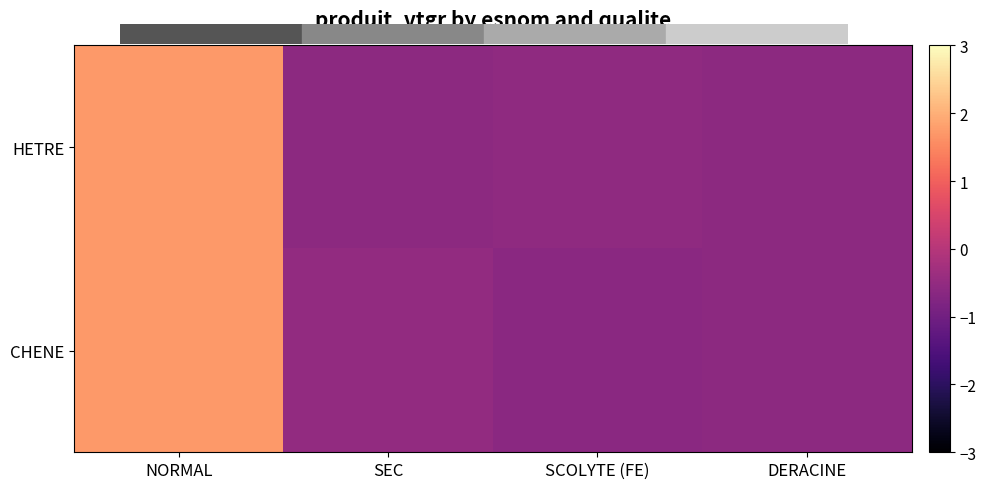

Reading right to left, extract all data points from this chart.

HETRE: DERACINE=-0.6	SCOLYTE (FE)=-0.5	SEC=-0.6	NORMAL=1.7
CHENE: DERACINE=-0.6	SCOLYTE (FE)=-0.6	SEC=-0.5	NORMAL=1.7